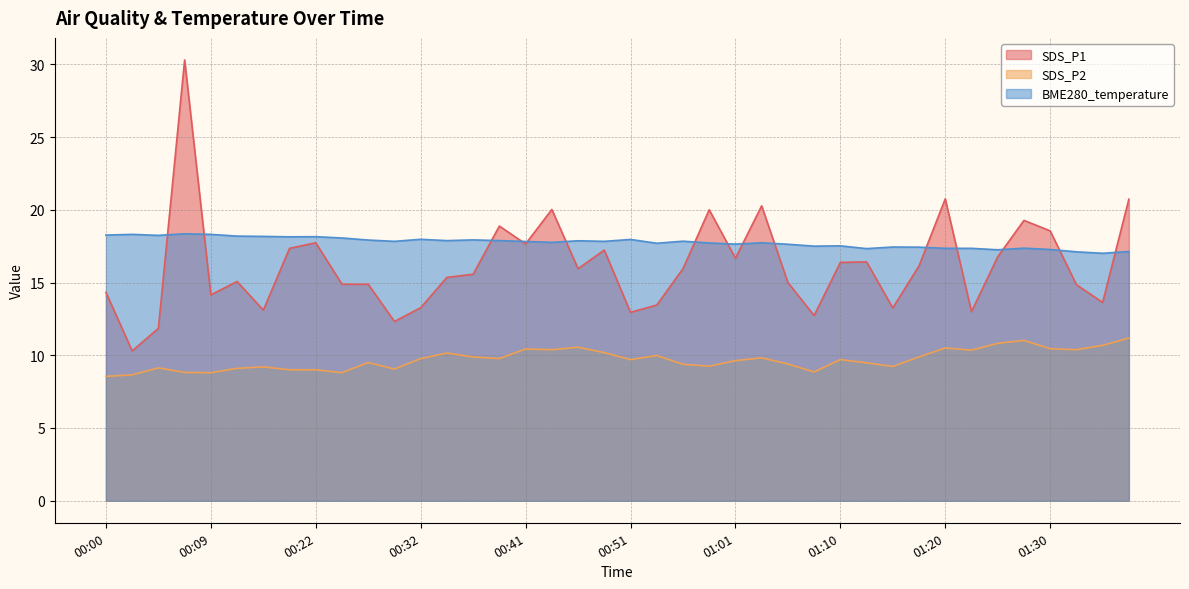

Reading left to right, list all the values displayed in this chart.

SDS_P1: 14.3	10.3	11.8	30.3	14.2	15.1	13.1	17.4	17.7	14.9	14.9	12.3	13.3	15.3	15.6	18.9	17.6	20.0	15.9	17.2	12.9	13.4	15.9	20.0	16.7	20.3	15.0	12.7	16.4	16.4	13.2	16.1	20.8	13.0	16.8	19.3	18.6	14.8	13.6	20.7
SDS_P2: 8.6	8.7	9.1	8.8	8.8	9.1	9.2	9.0	9.0	8.8	9.5	9.1	9.8	10.2	9.9	9.8	10.4	10.4	10.6	10.2	9.7	10.0	9.4	9.2	9.6	9.8	9.4	8.8	9.7	9.5	9.2	9.9	10.5	10.3	10.8	11.0	10.4	10.4	10.7	11.2
BME280_temperature: 18.3	18.3	18.2	18.4	18.3	18.2	18.2	18.1	18.1	18.1	17.9	17.8	18.0	17.9	17.9	17.9	17.8	17.8	17.9	17.8	18.0	17.7	17.8	17.7	17.6	17.7	17.6	17.5	17.5	17.3	17.4	17.4	17.4	17.4	17.2	17.4	17.3	17.1	17.0	17.1